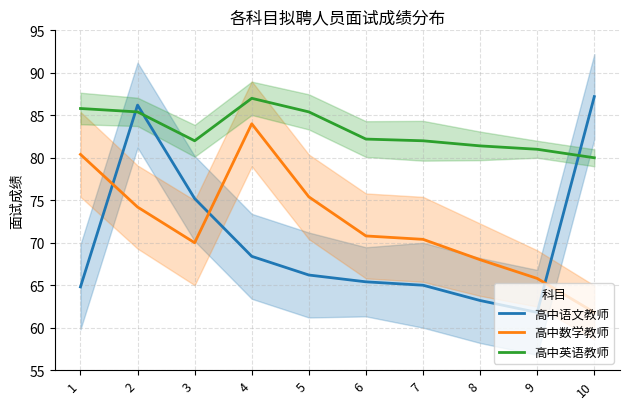

True or false: 高中英语教师 and 高中数学教师 intersect in this chart.

False